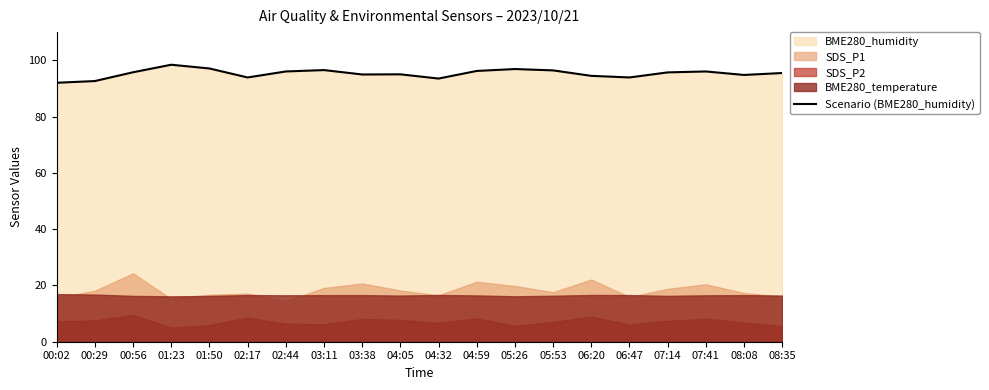

At which label is the value closest to 95?

04:05